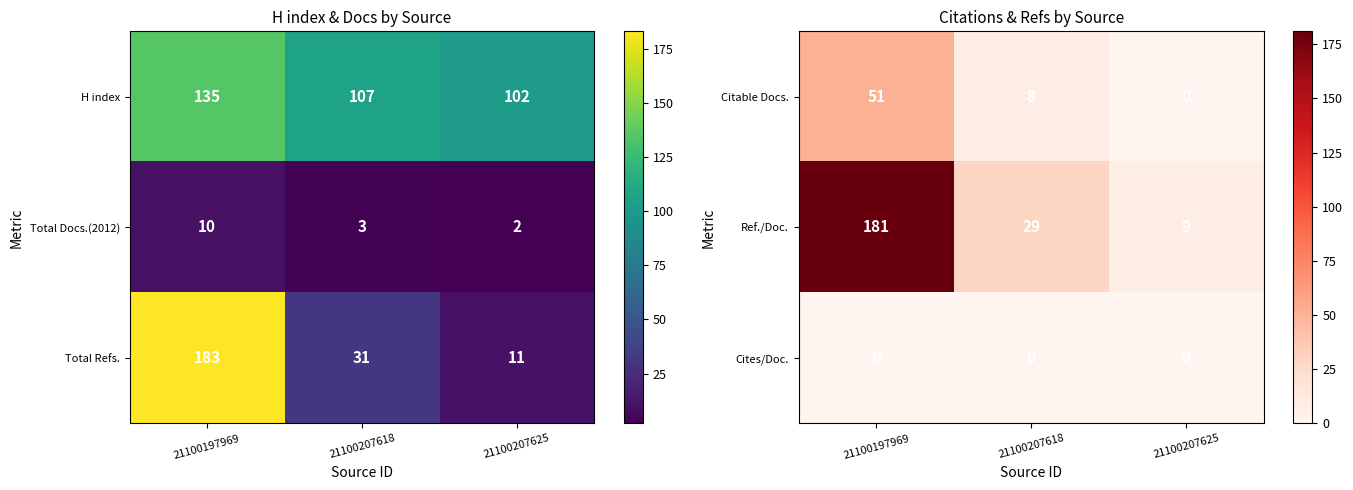

Which label corresponds to the largest value in the chart?

21100197969